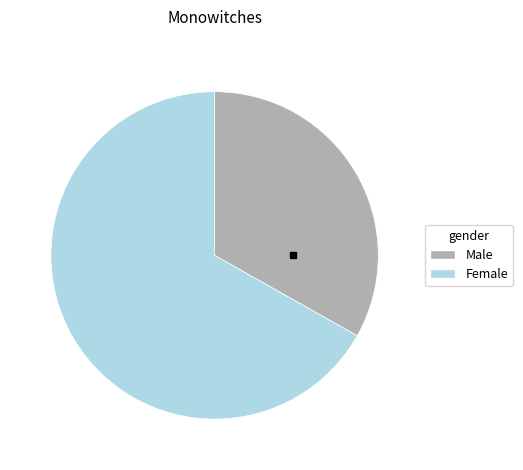

Is there any slice that represents more than half of the pie?

Yes